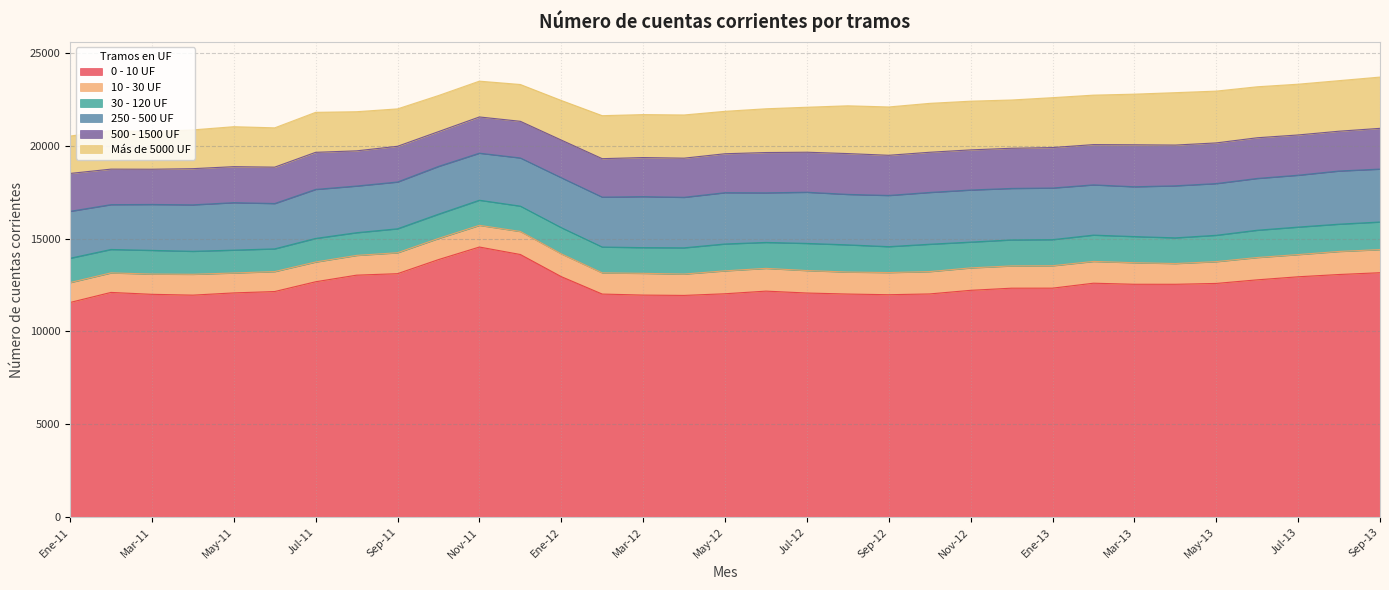

Reading left to right, transcribe all the data shown in this chart.

0 - 10 UF: 11562	12103	12001	11957	12077	12151	12677	13032	13112	13869	14546	14144	12953	12015	11960	11942	12031	12173	12071	12016	11979	12022	12216	12331	12333	12599	12542	12541	12587	12780	12945	13067	13164
10 - 30 UF: 1070	1051	1090	1122	1072	1074	1063	1063	1126	1138	1167	1239	1225	1140	1170	1149	1234	1224	1209	1183	1193	1202	1207	1199	1206	1172	1160	1116	1173	1201	1195	1241	1244
30 - 120 UF: 1309	1261	1275	1237	1231	1223	1270	1223	1290	1306	1352	1365	1412	1392	1384	1413	1446	1397	1461	1464	1395	1473	1389	1400	1404	1417	1407	1384	1418	1470	1480	1469	1485
250 - 500 UF: 2526	2412	2471	2501	2554	2440	2637	2511	2518	2571	2532	2592	2687	2685	2744	2718	2760	2669	2754	2716	2755	2787	2803	2770	2779	2704	2681	2800	2783	2787	2791	2861	2848
500 - 1500 UF: 2039	1911	1896	1946	1937	1957	1996	1893	1921	1872	1949	1972	2026	2069	2103	2106	2095	2168	2153	2196	2161	2162	2159	2161	2177	2166	2259	2192	2188	2188	2166	2141	2192
Más de 5000 UF: 2011	2077	2025	2087	2151	2115	2151	2106	2013	1942	1927	1981	2131	2314	2312	2325	2283	2355	2421	2571	2601	2632	2621	2597	2685	2662	2724	2820	2788	2744	2732	2721	2759